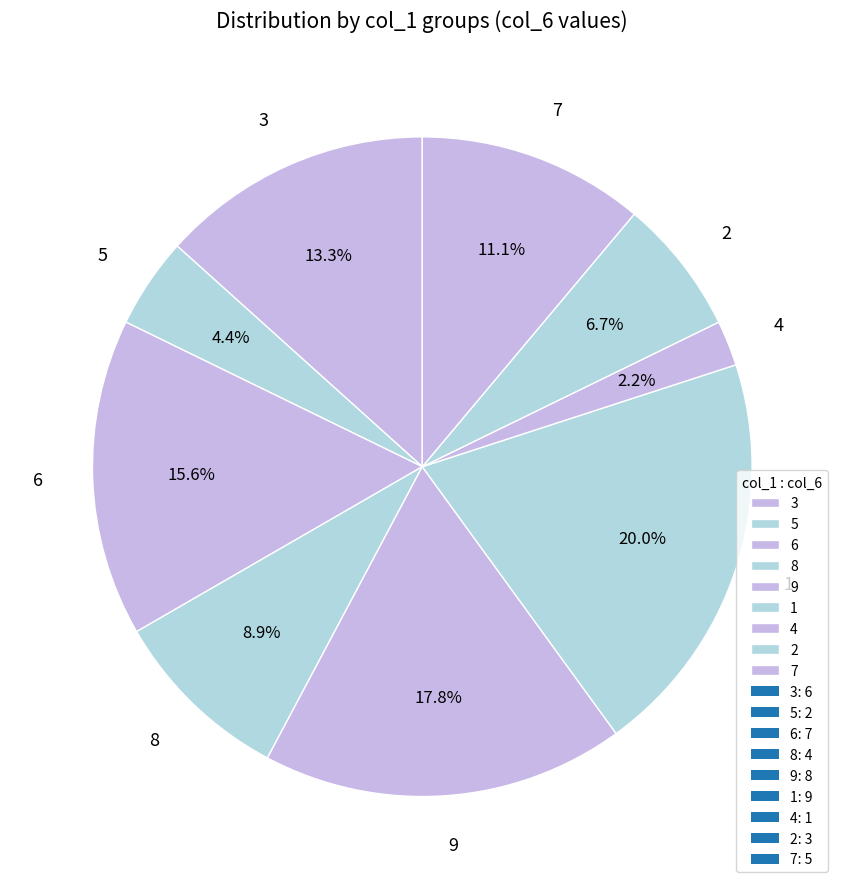

Does 2 represent more than half of the total?

No